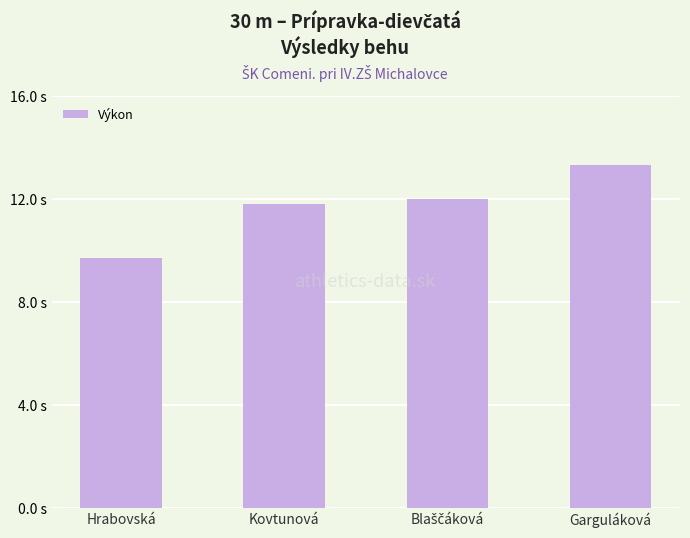

Reading right to left, list all the values displayed in this chart.

Garguláková=13.3	Blaščáková=12.0	Kovtunová=11.8	Hrabovská=9.7